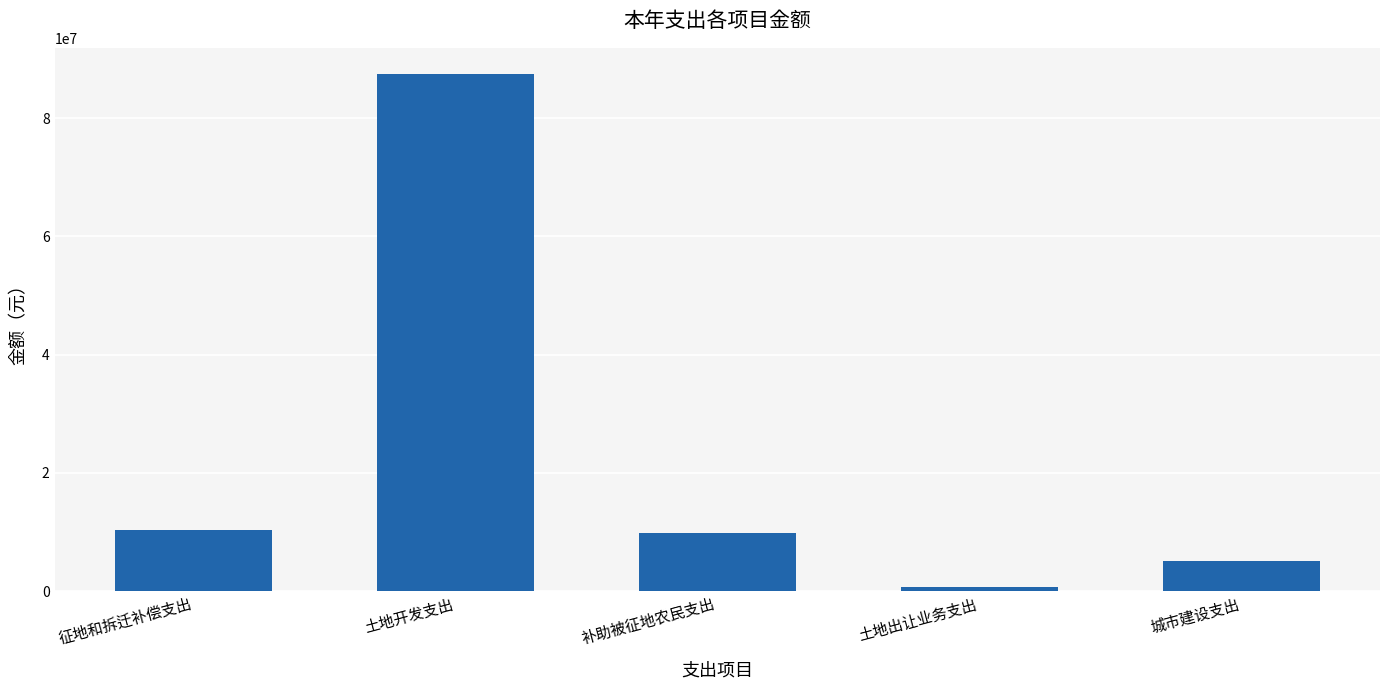

At which label does the data first exceed 9893962?

征地和拆迁补偿支出